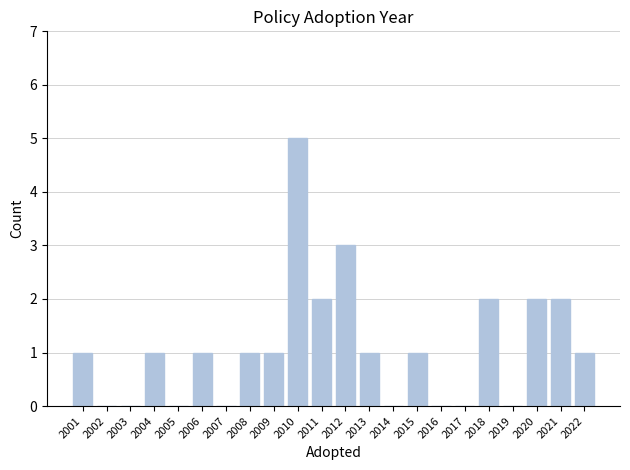

Reading left to right, what are all the values shown in this chart?

2001=1	2002=0	2003=0	2004=1	2005=0	2006=1	2007=0	2008=1	2009=1	2010=5	2011=2	2012=3	2013=1	2014=0	2015=1	2016=0	2017=0	2018=2	2019=0	2020=2	2021=2	2022=1